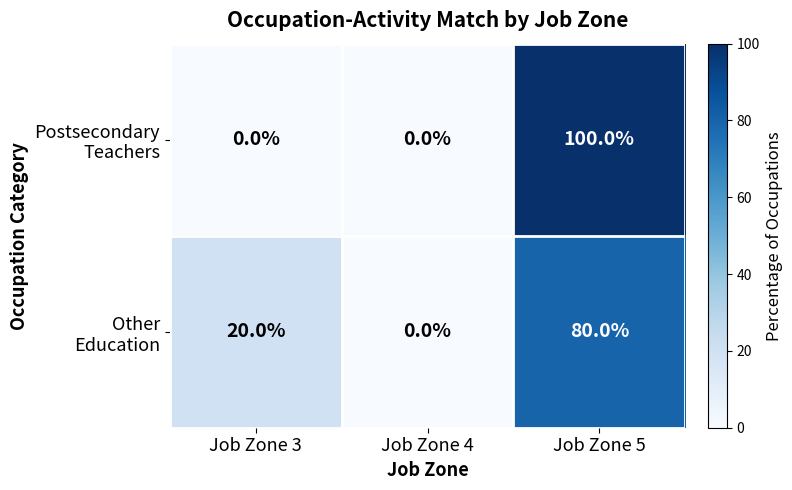

What is the spread (max minus min) of values at Job Zone 5?

20